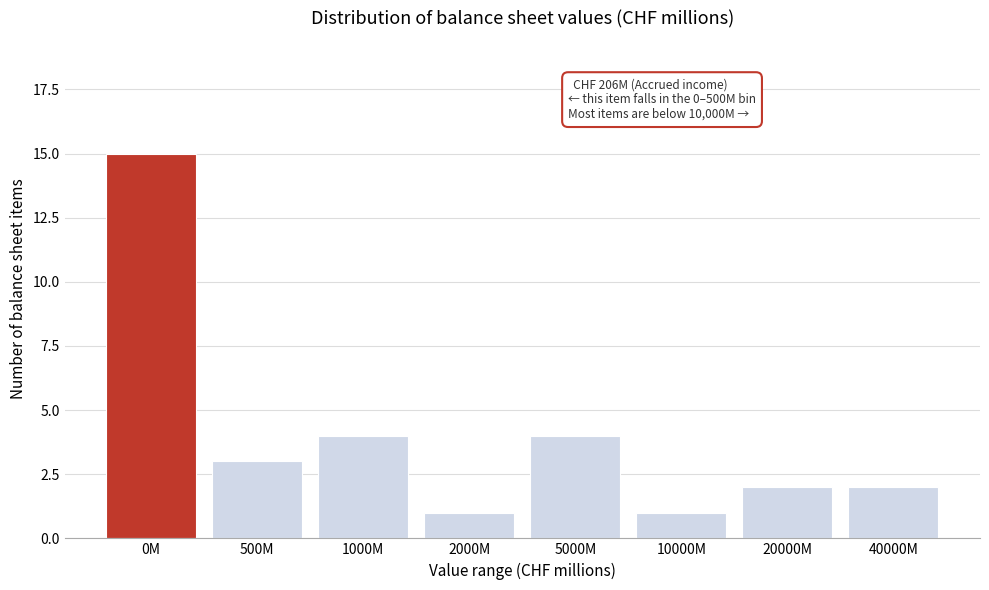

Reading left to right, what are all the values shown in this chart?

0M=15	500M=3	1000M=4	2000M=1	5000M=4	10000M=1	20000M=2	40000M=2